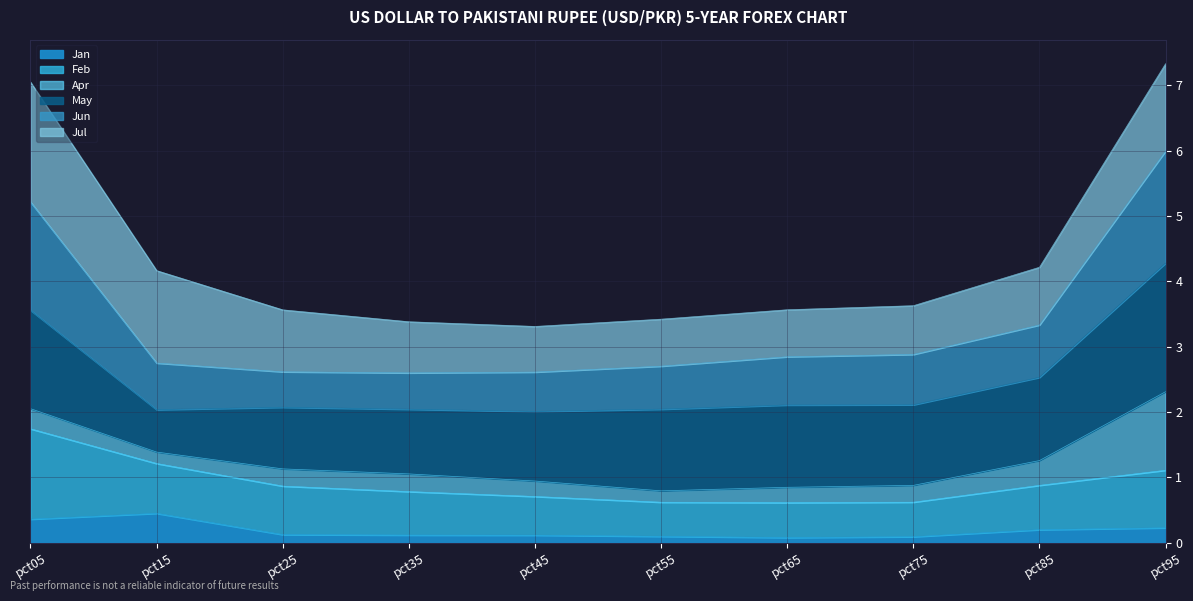

What is the total value across all series at pct85?

4.2